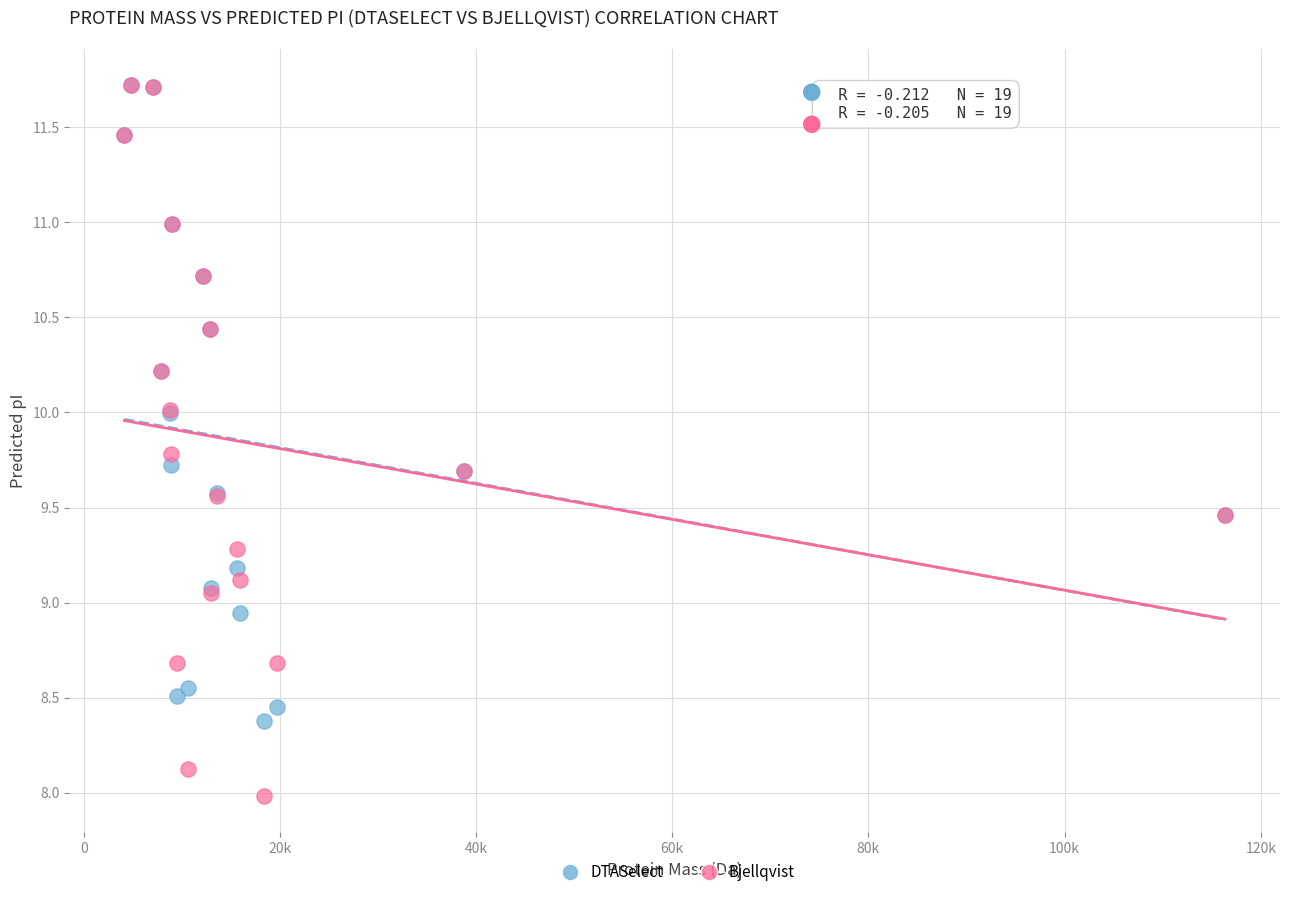

Which series has the widest spread of Y values?

Bjellqvist